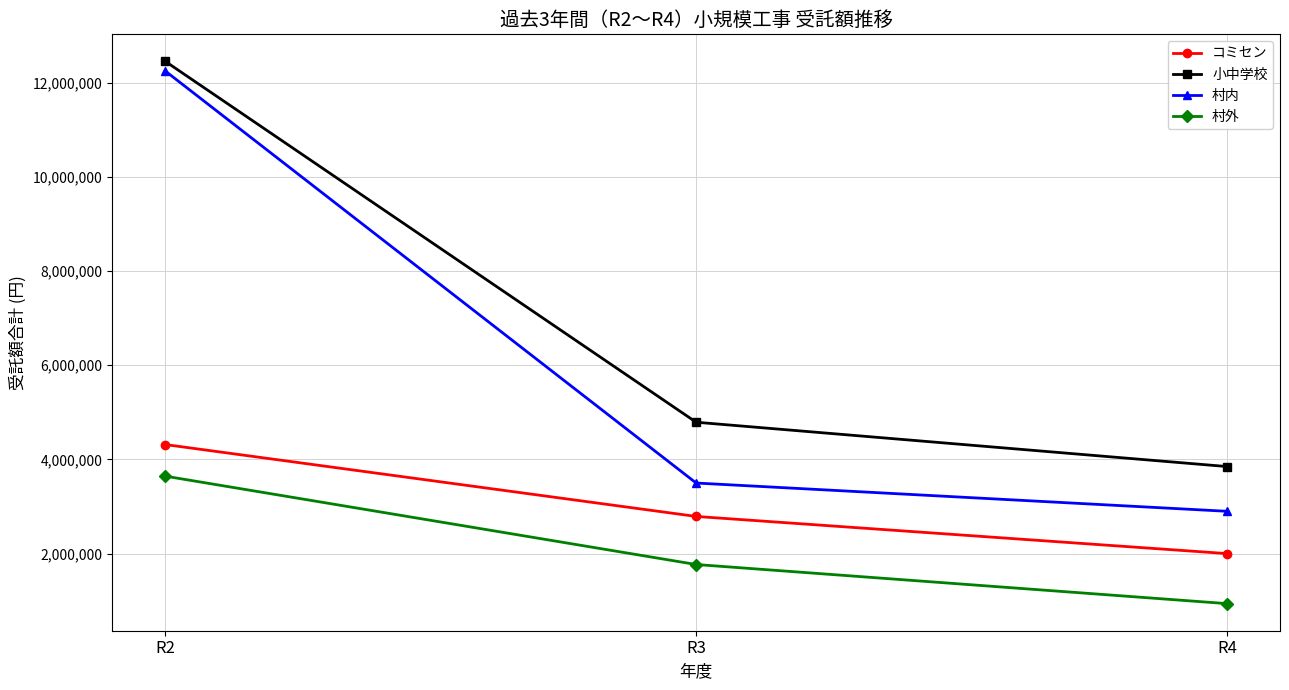

What is the difference between the highest and lowest values at R4?

2910000